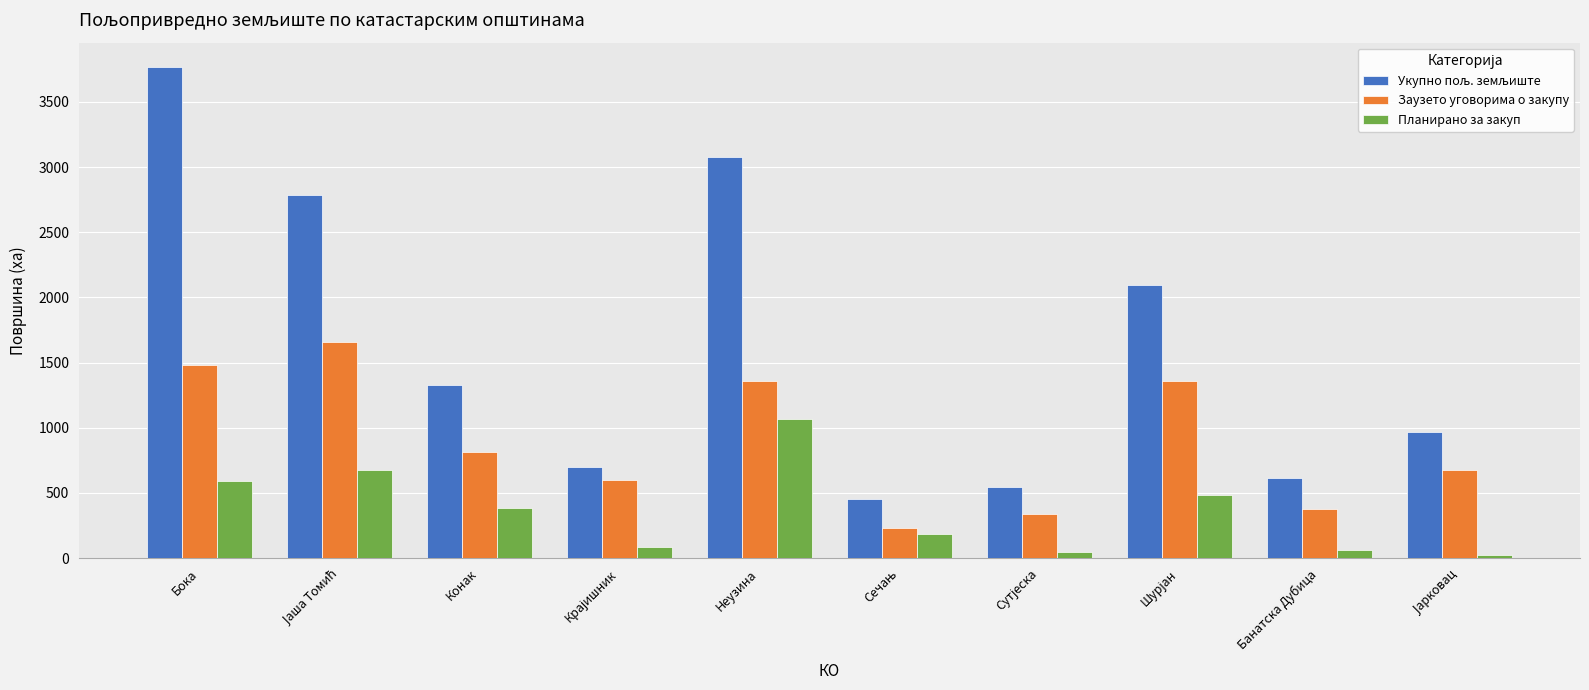

How many groups of bars are there?

10